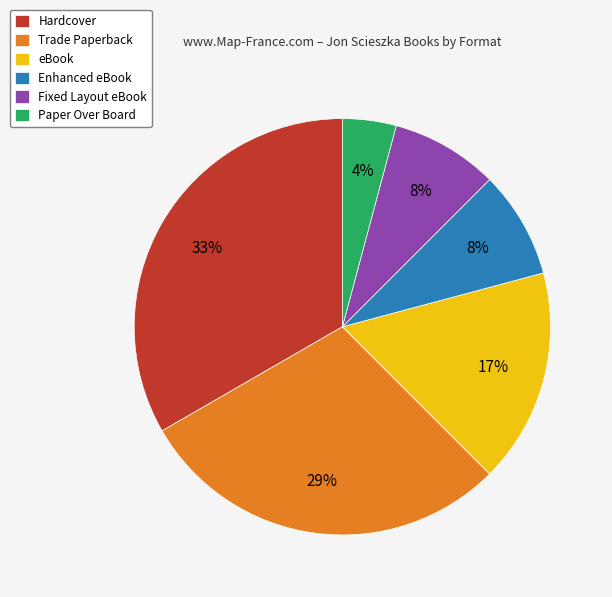

Which slice is the smallest?

Paper Over Board